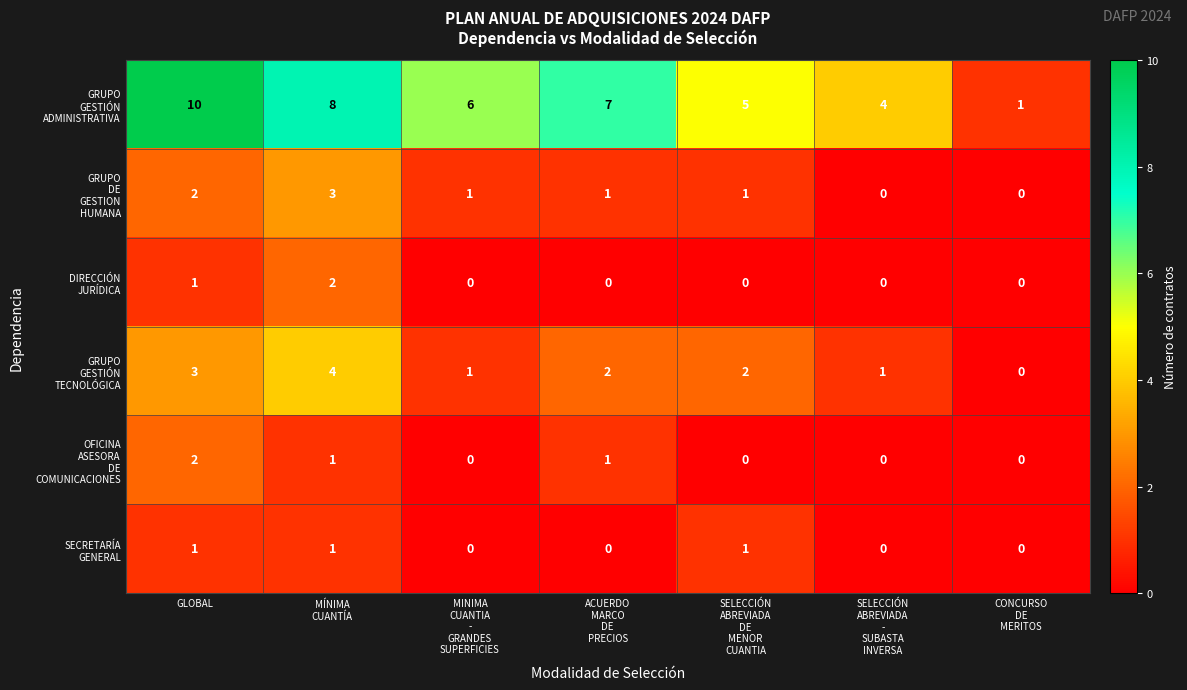

What is the maximum value shown in the chart?

10